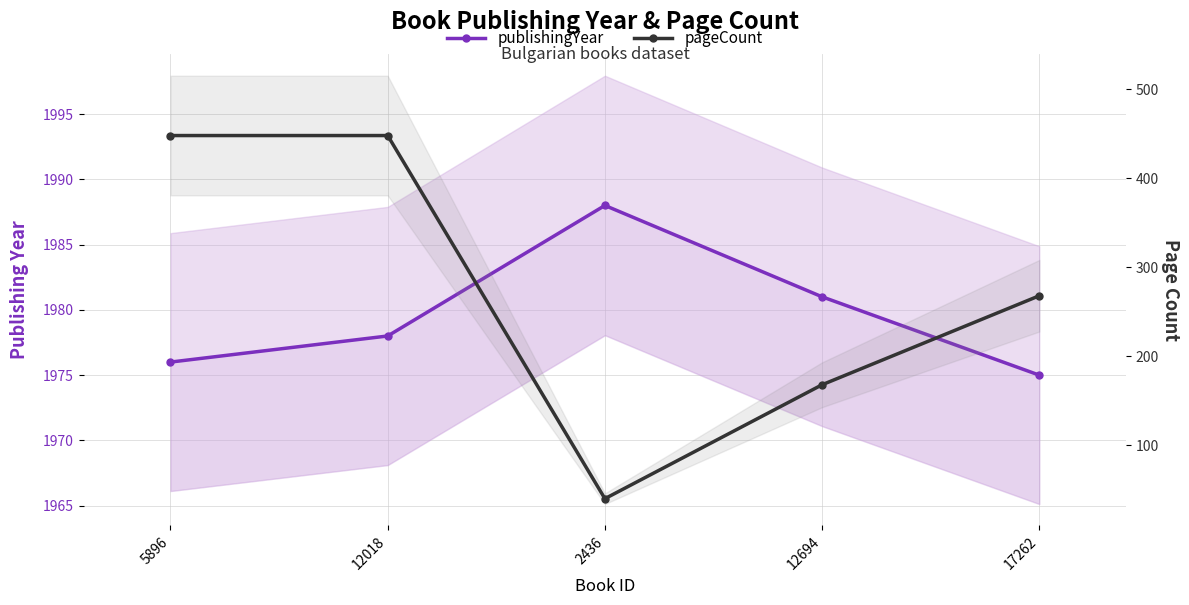

Where is the first local maximum for publishingYear?

2436